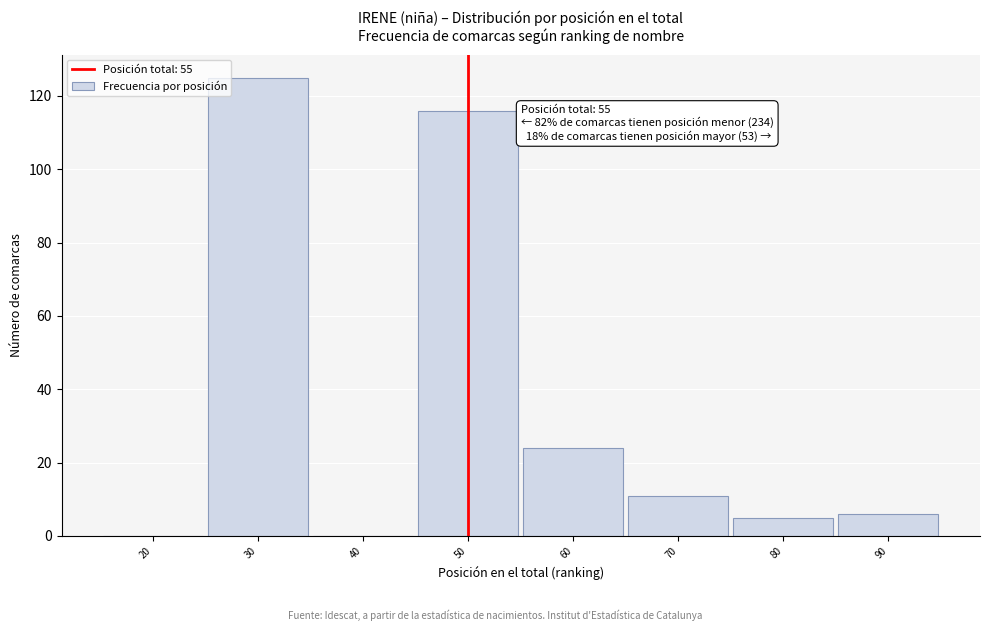

Reading left to right, extract all data points from this chart.

20=0	30=125	40=0	50=116	60=24	70=11	80=5	90=6